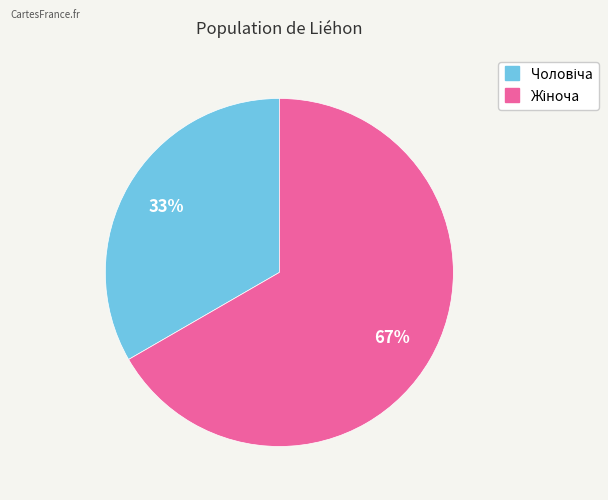

Is there a majority slice in this chart?

Yes